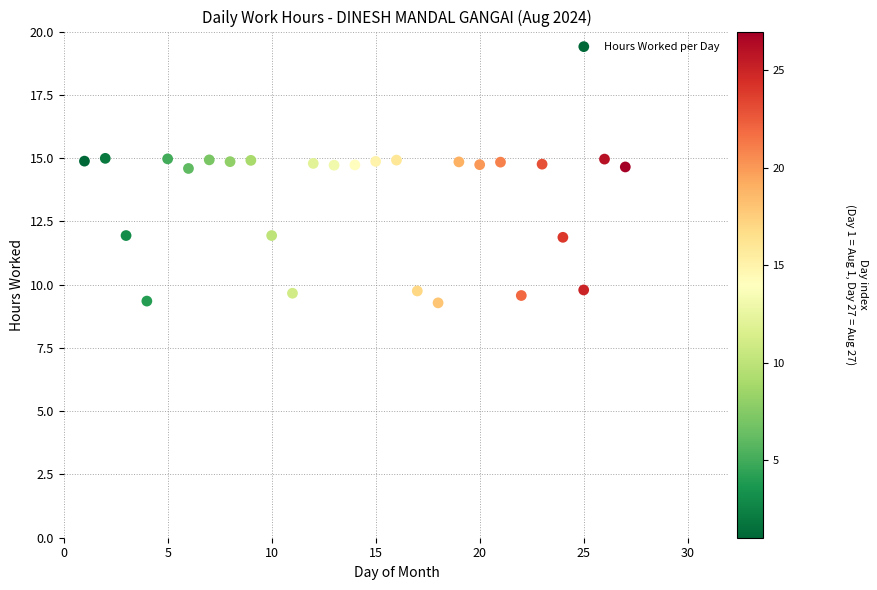

What is the range of X values (max minus min)?

26.0